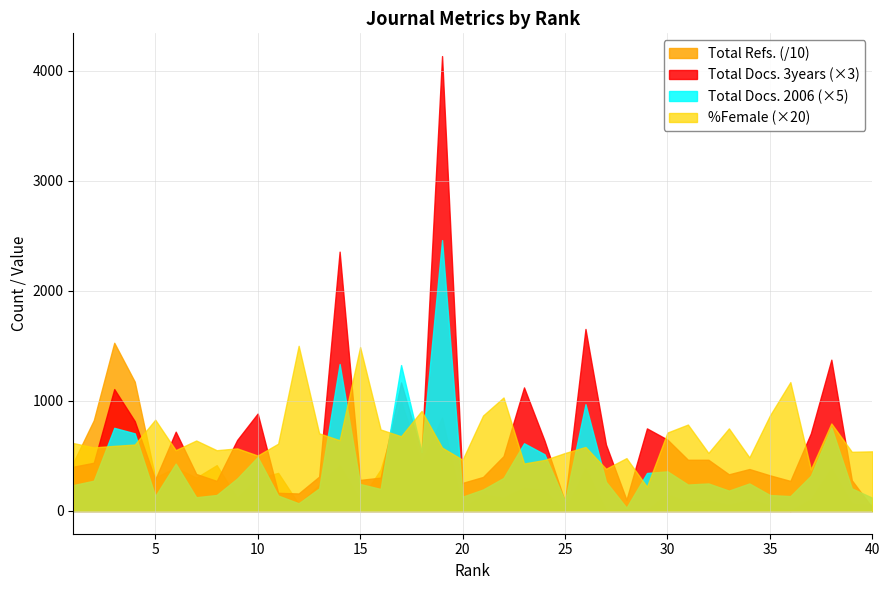

What is the maximum value shown in the chart?

4131.0